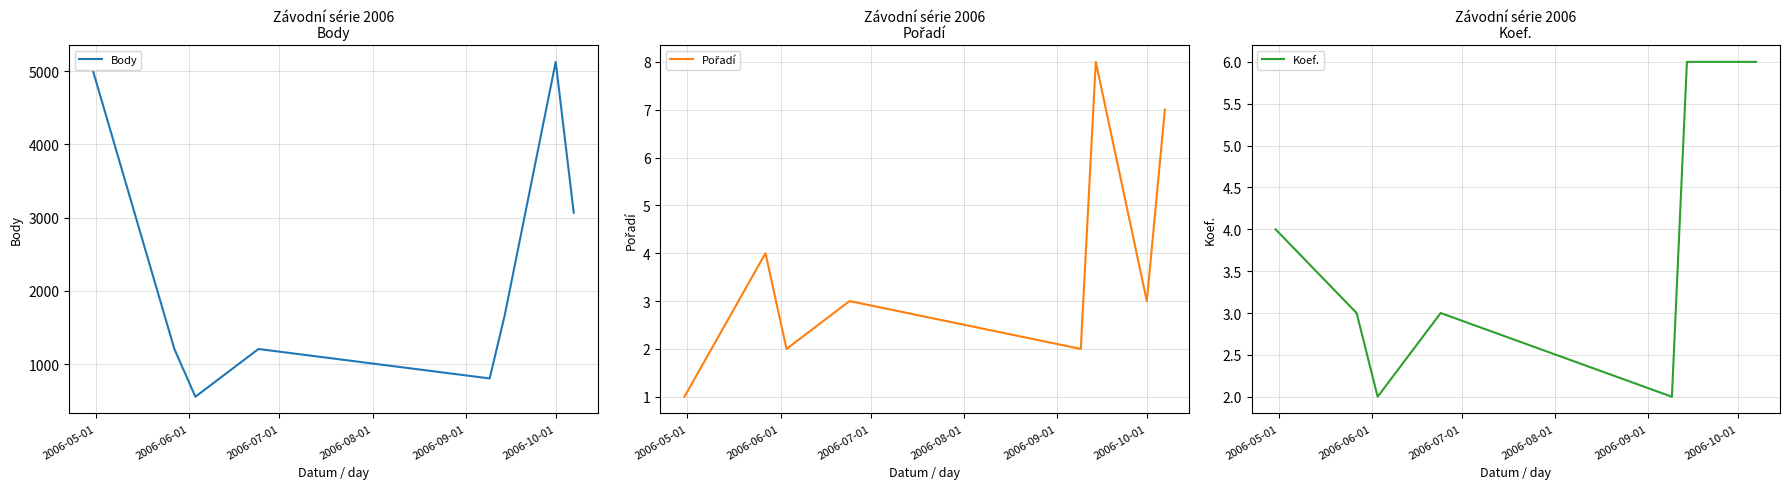

At which category is the sum across all series the highest?

2006-10-01